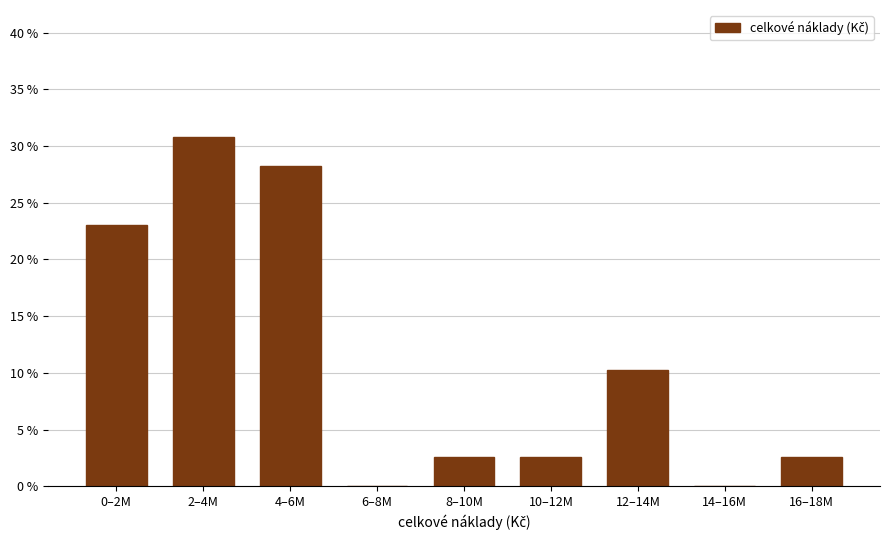

Are the bars horizontal?

No